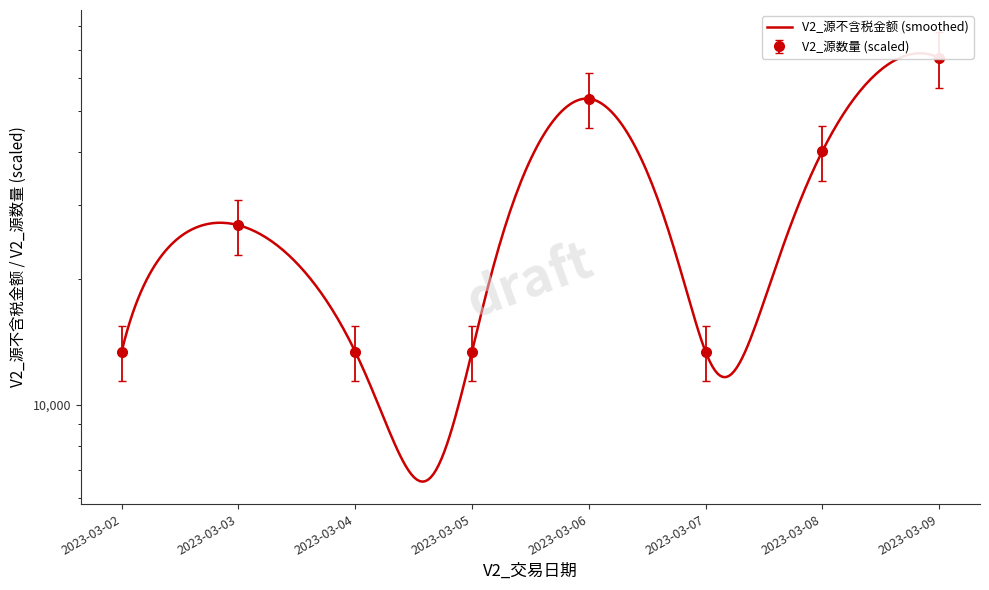

What is the value of the V2_源数量 point at the 8th from the left?

56967.0